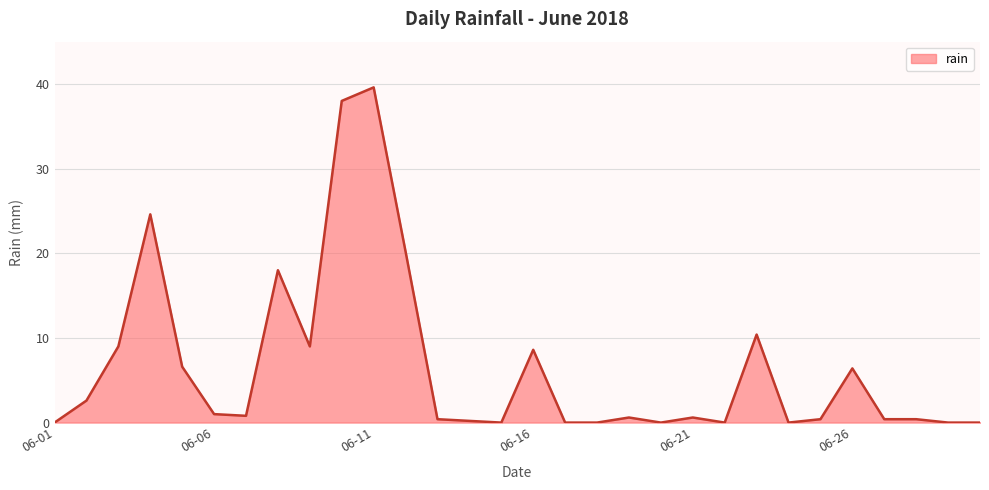

What is the difference between the maximum and minimum values?

39.6